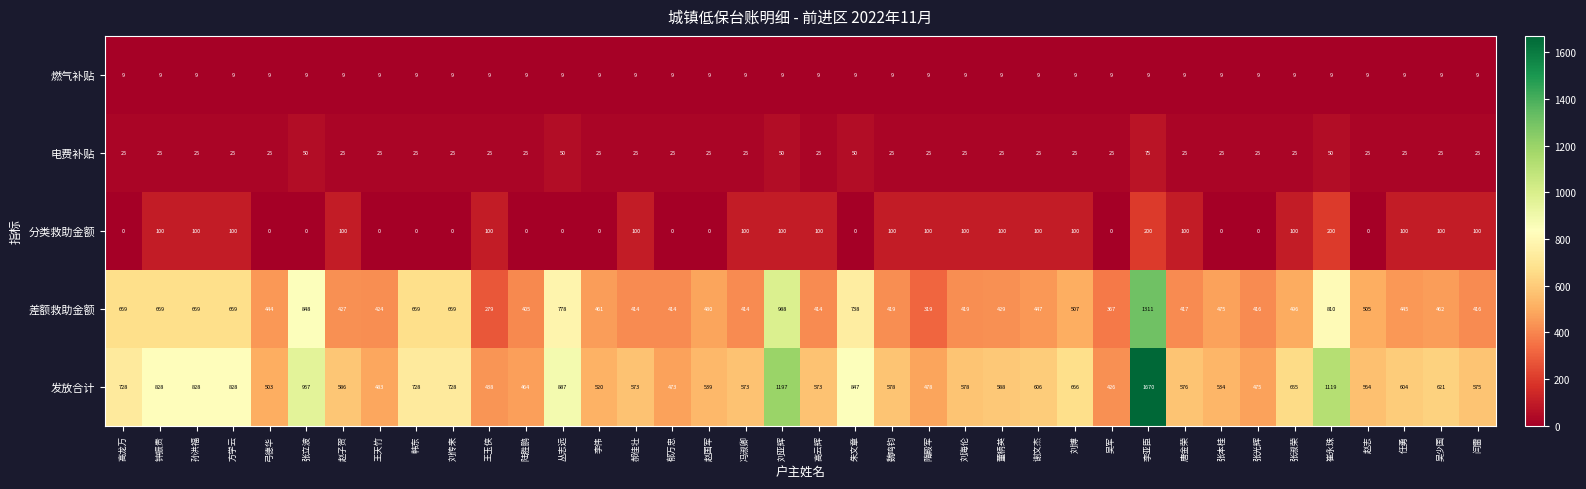

The 分类救助金额 series shows -89 at 赵志. True or false?

False